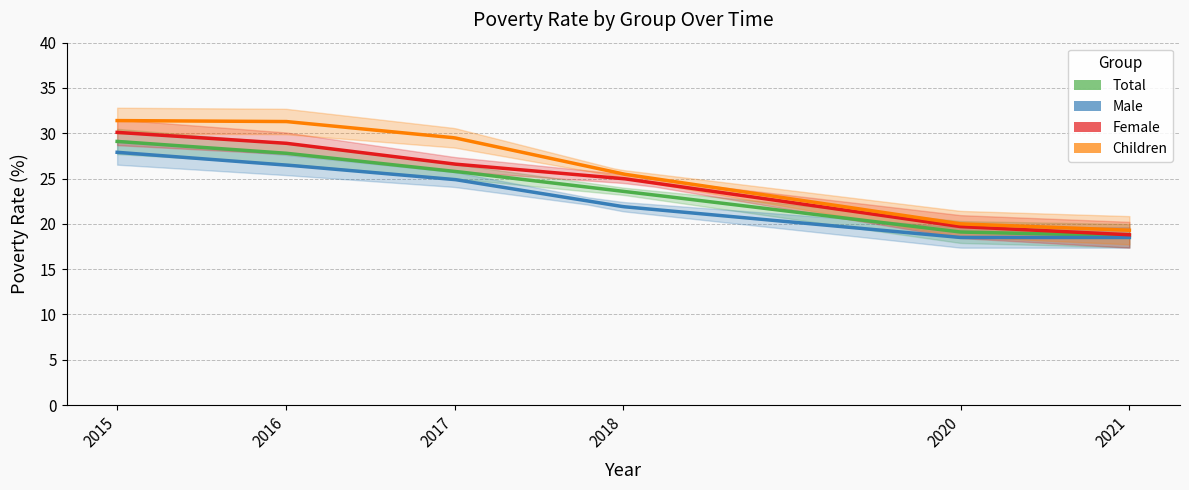

True or false: Children has a value of 8.7 at 2021.

False